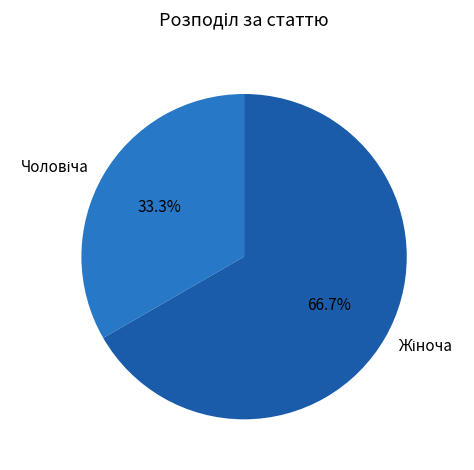

Is there a majority slice in this chart?

Yes